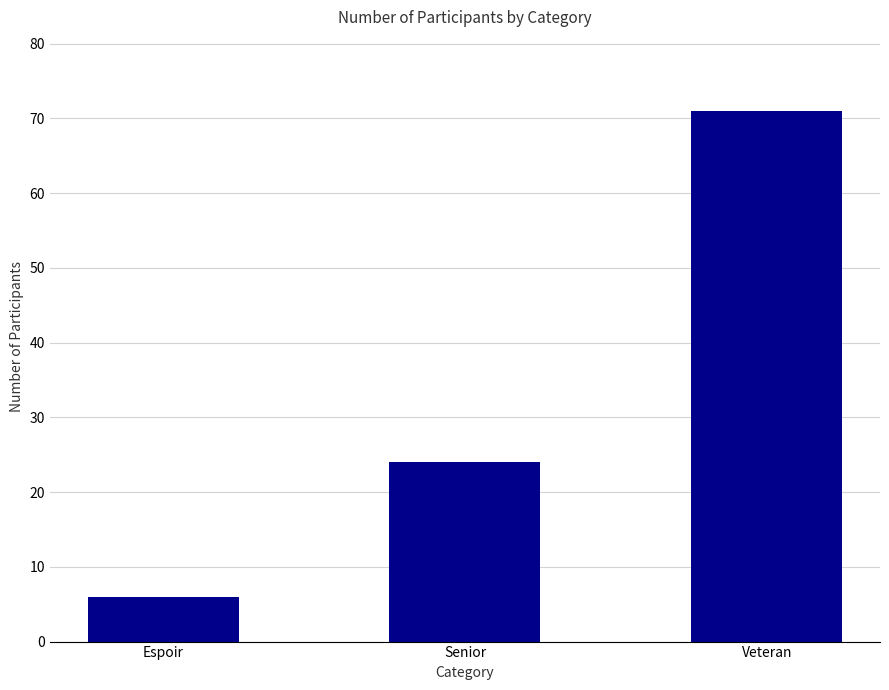

What is the value of the 1st bar from the left?

6